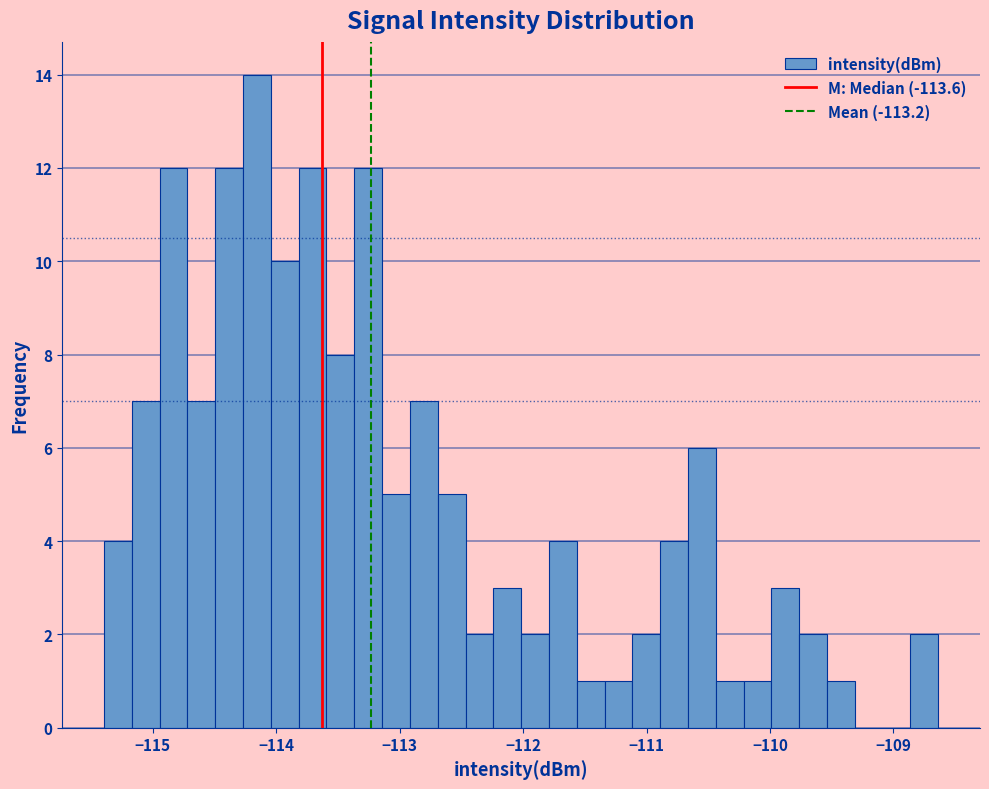

Around what value on the x-axis is the tallest bar? Give the approximate position of its centre, as read against the axis.

-114.2